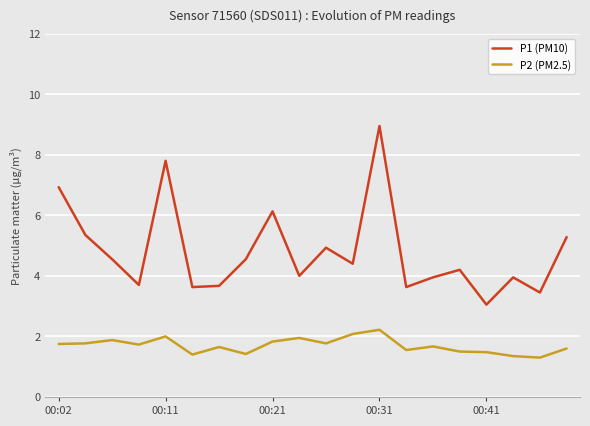

What are all the series names shown in the legend?

P1 (PM10), P2 (PM2.5)